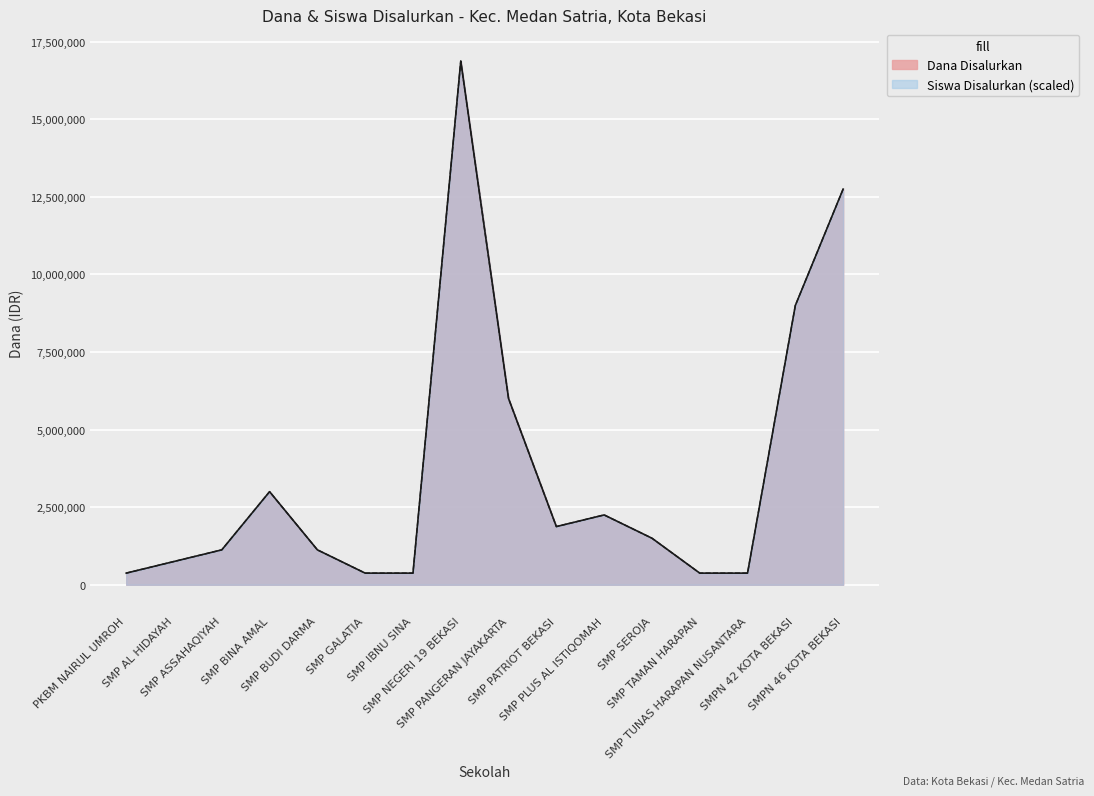

What position from the left is SMPN 46 KOTA BEKASI?

16